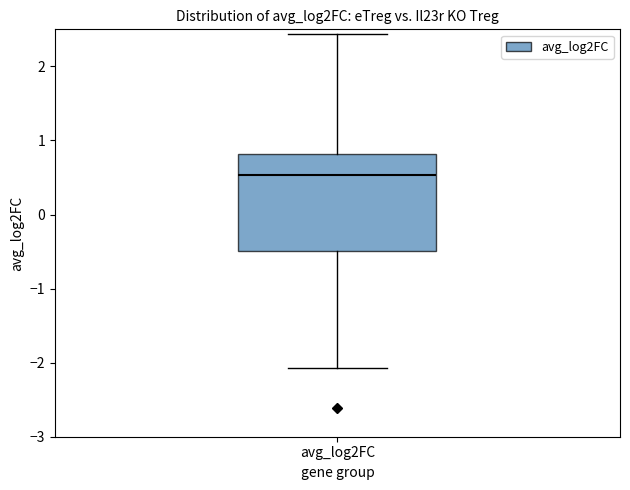

Transcribe this box plot: give where the median line is, the range the box spans, and where the two whiskers end, as read against the y-axis. The values are not printed on the chart, so give them approximately, as read against the axis.

median 0.5, box -0.5 to 0.8, whiskers -2.1 to 2.4